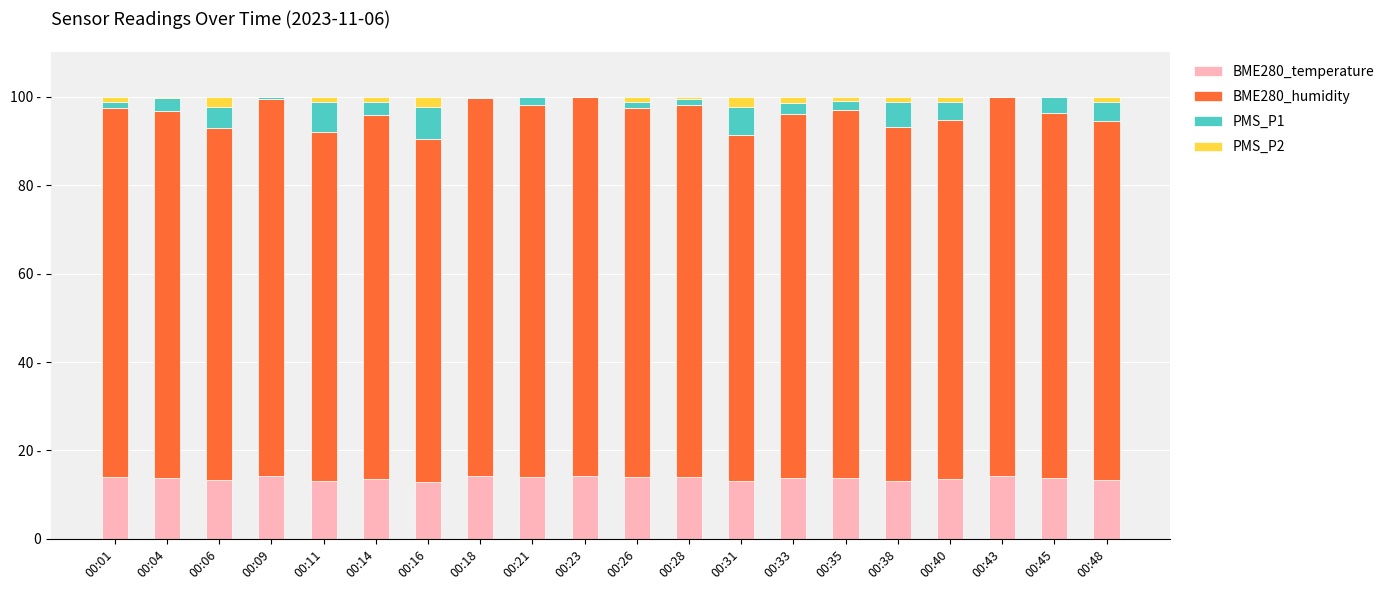

True or false: BME280_temperature has a value of 5.4 at 00:01.

False